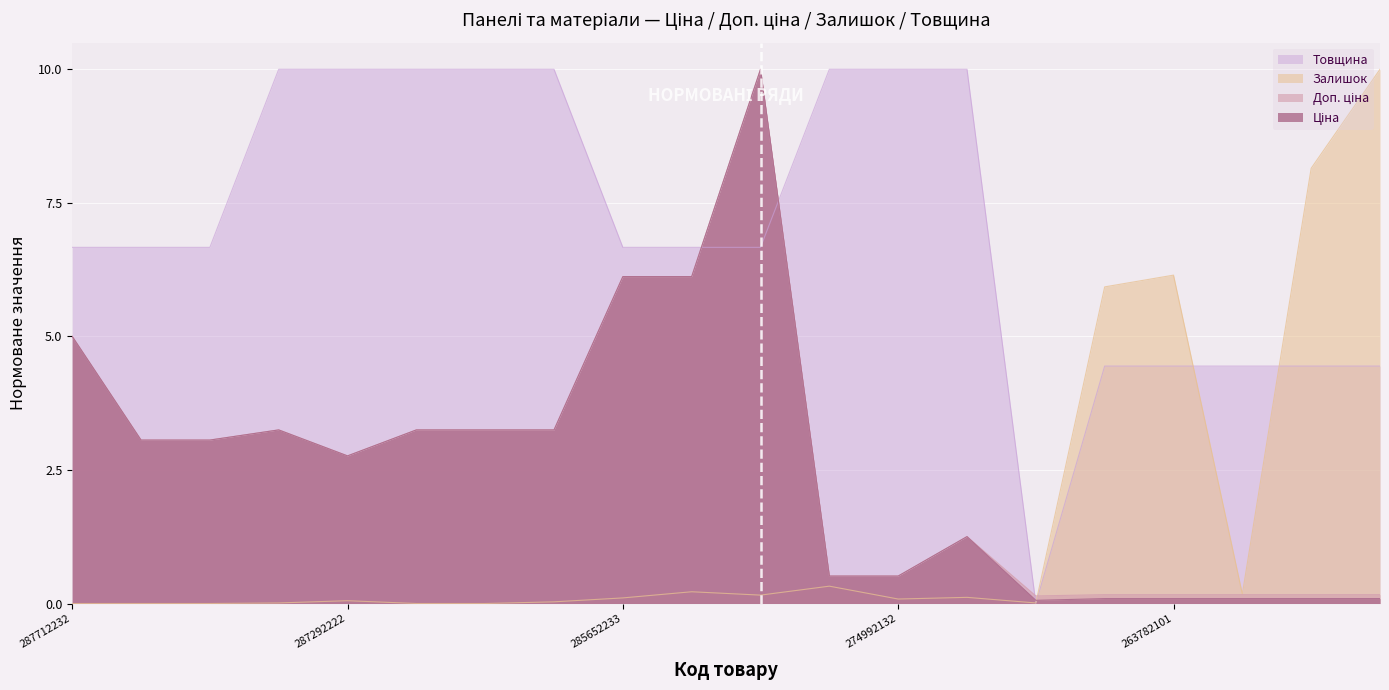

Read the Ціна value at 263782096.

0.1